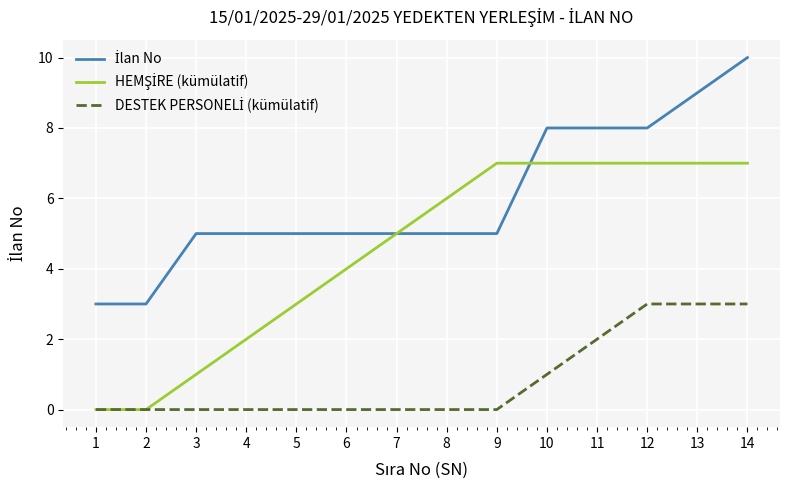

What is the spread (max minus min) of values at 14?

7